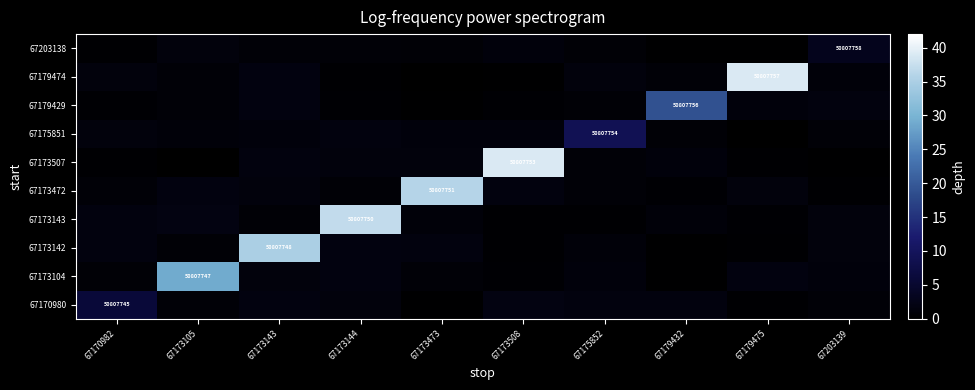

Which category has the highest value in the 67173472 series?

67173473